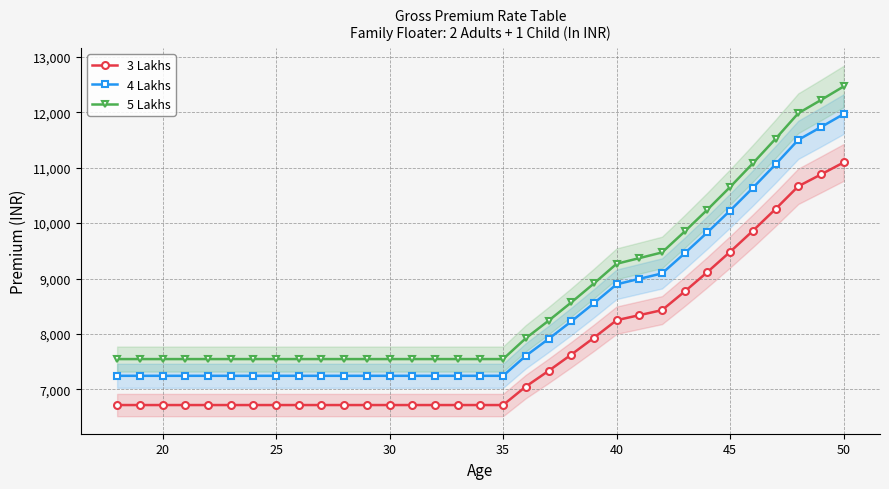

True or false: 4 Lakhs and 3 Lakhs intersect in this chart.

False